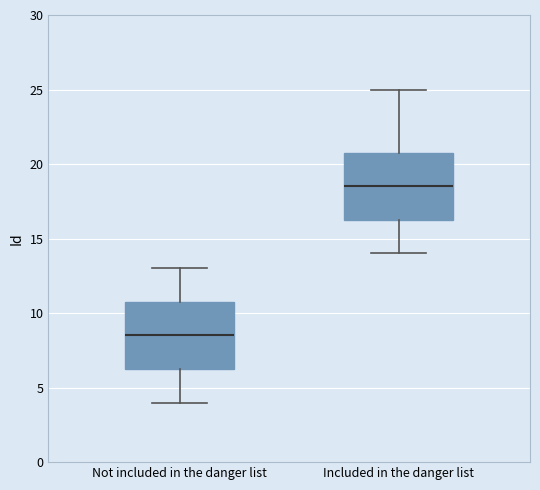

Reading left to right, transcribe this box plot: for each box, give where its median line is, the range the box spans, and where its two whiskers end, as read against the y-axis. The values are not printed on the chart, so give them approximately, as read against the axis.

Not included in the danger list: median 8.5, box 6.5 to 11.0, whiskers 4.0 to 13.0
Included in the danger list: median 18.5, box 16.5 to 21.0, whiskers 14.0 to 25.0